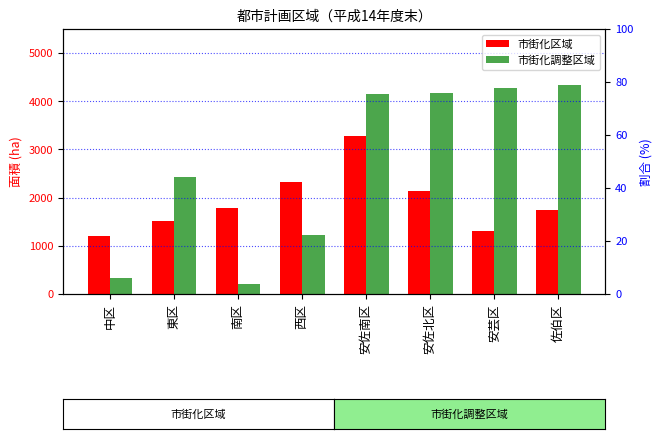

At which category is the sum across all series the highest?

安佐南区